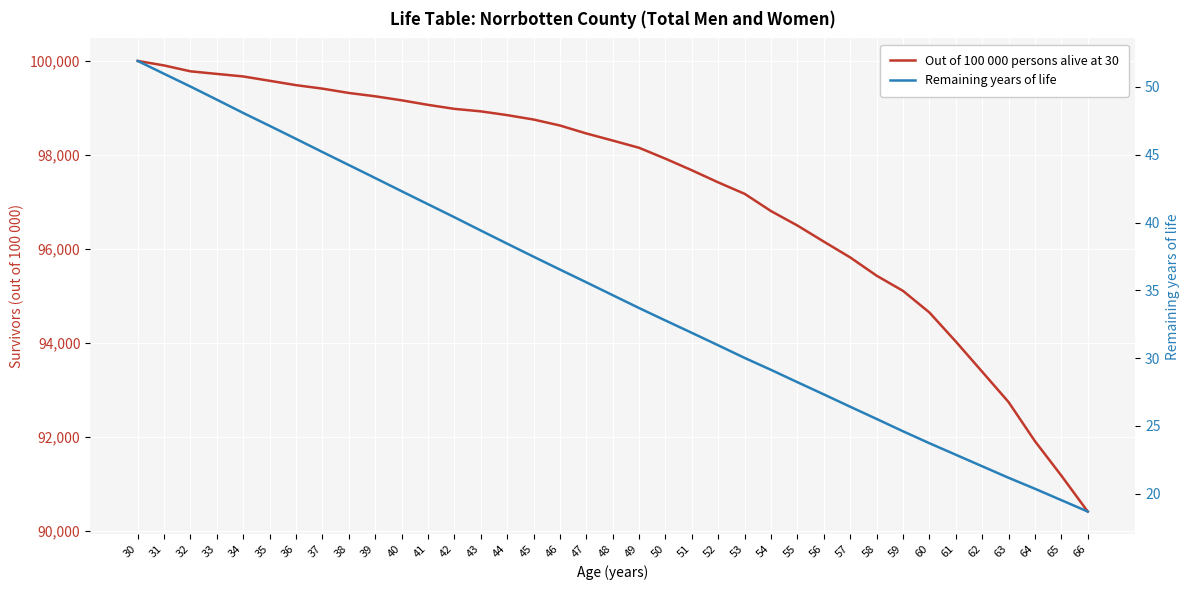

Rank the series by their maximum value, from highest to lowest.

Out of 100 000 persons alive at 30, Remaining years of life